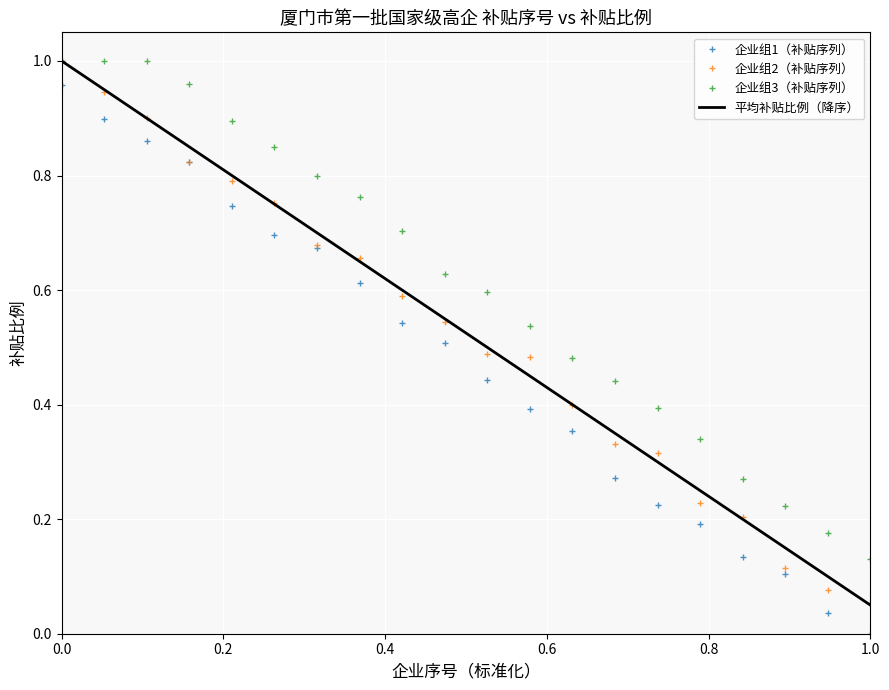

True or false: 企业组3（补贴序列） and 企业组1（补贴序列） cross at least once.

False